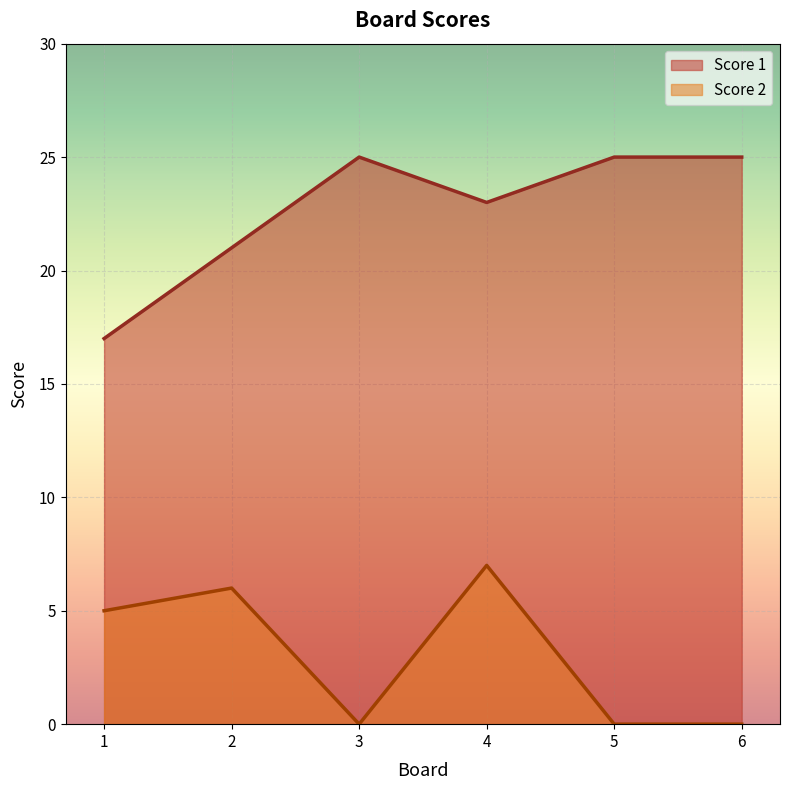

At which label does Score 1 reach its minimum?

1